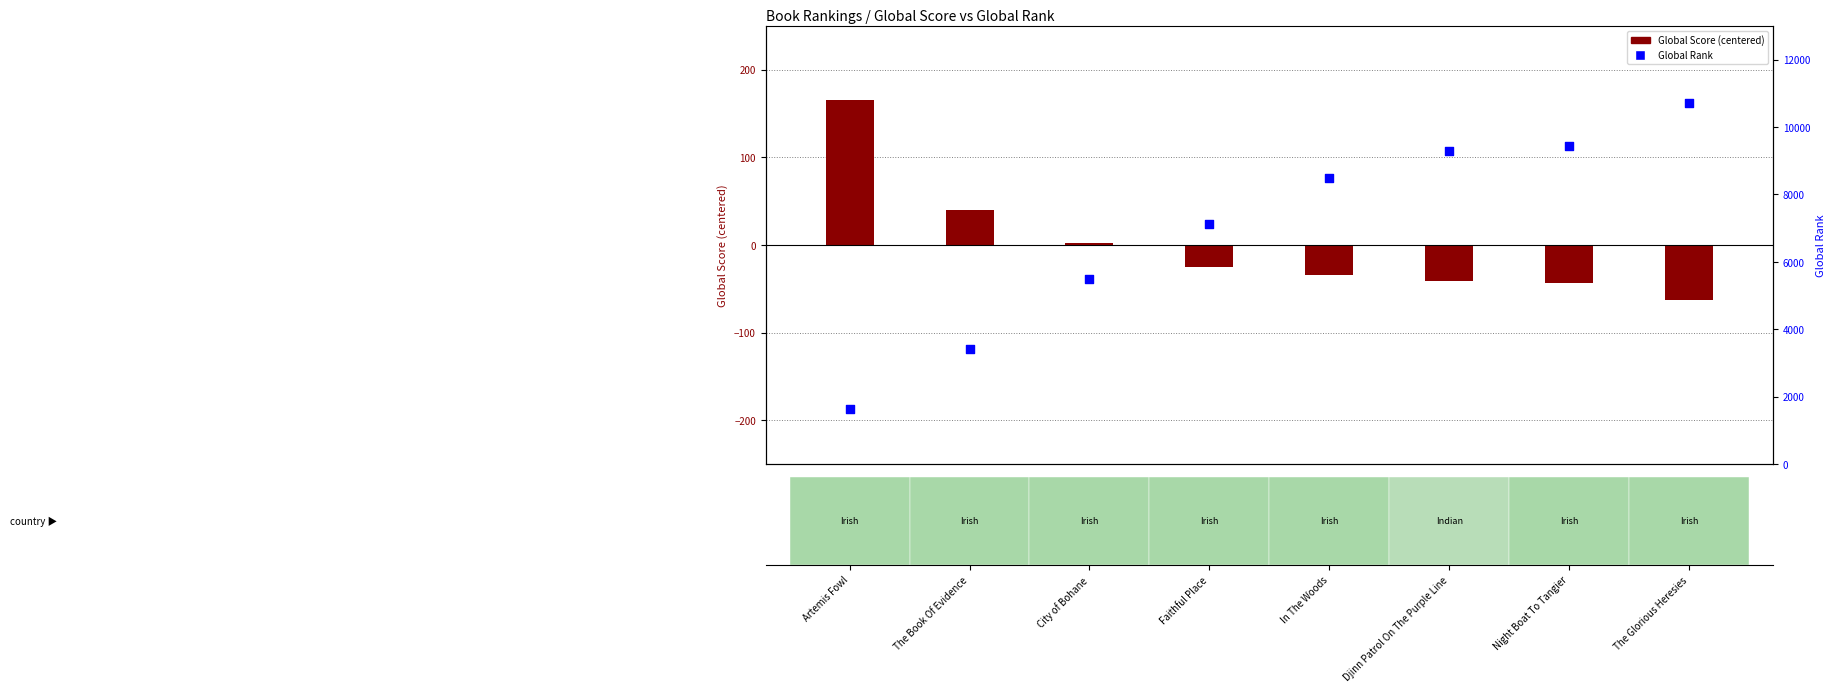

Which series has the widest spread of Y values?

Global Rank